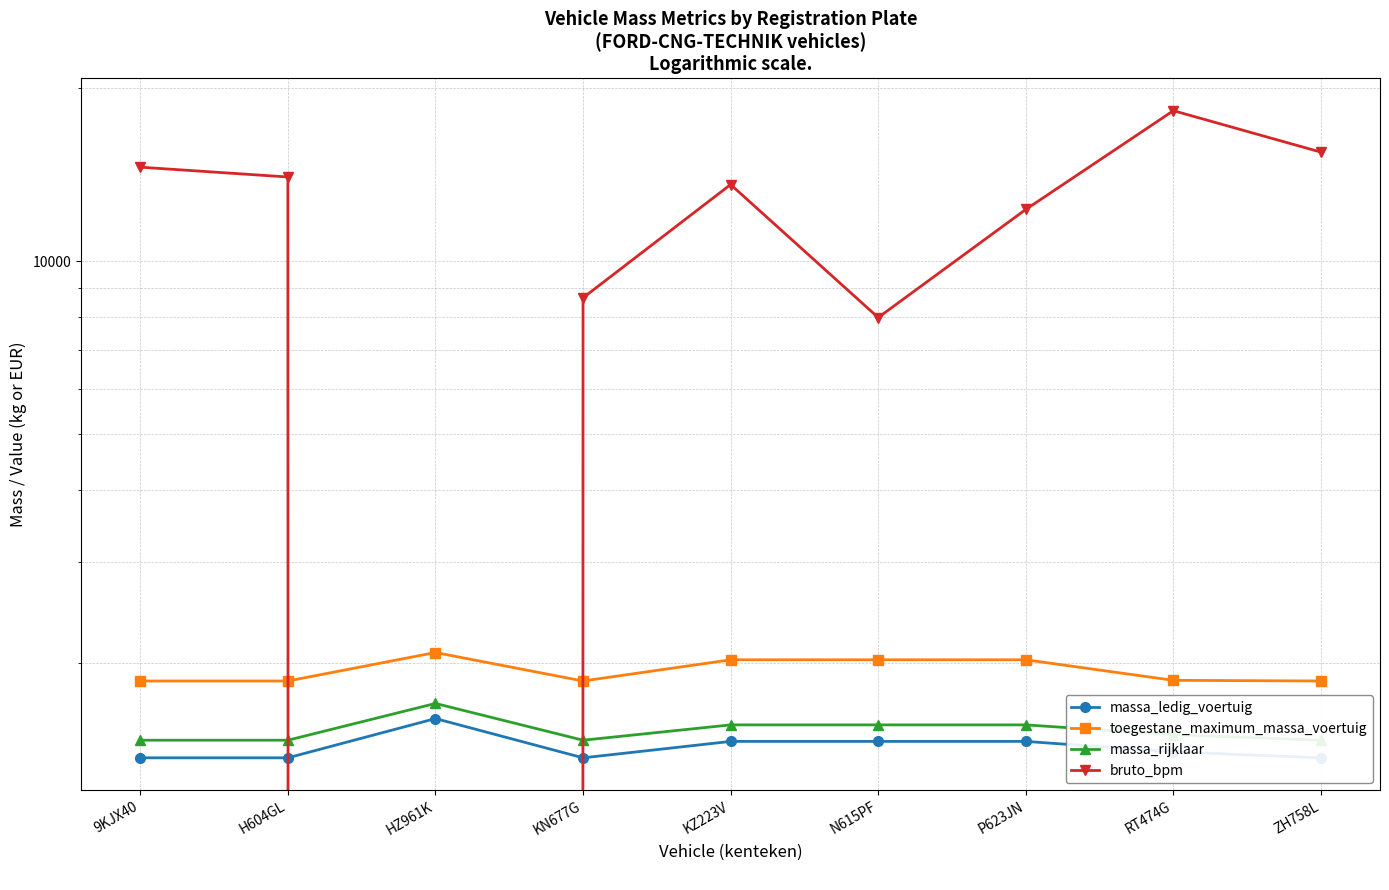

How many data points in massa_rijklaar are above 1500?

4